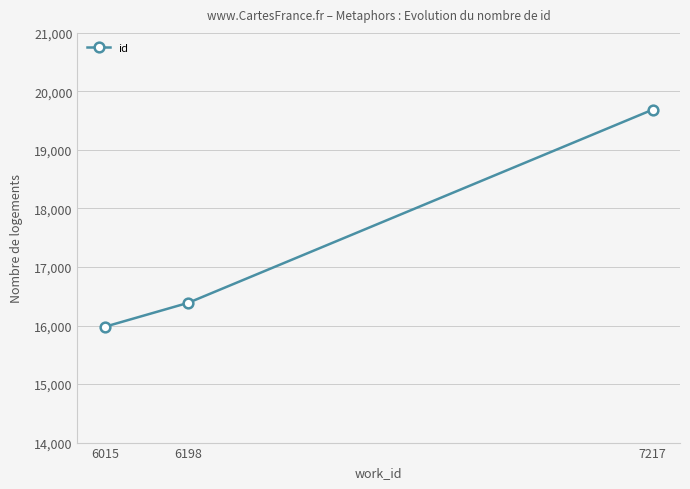

Does the chart display data point markers on the line(s)?

Yes